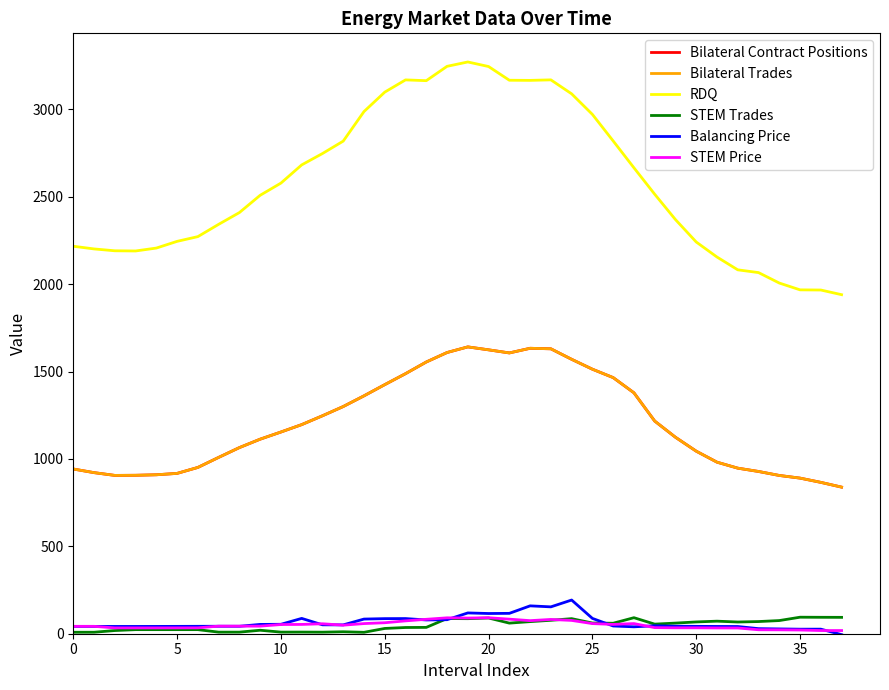

Does the chart display data point markers on the line(s)?

No